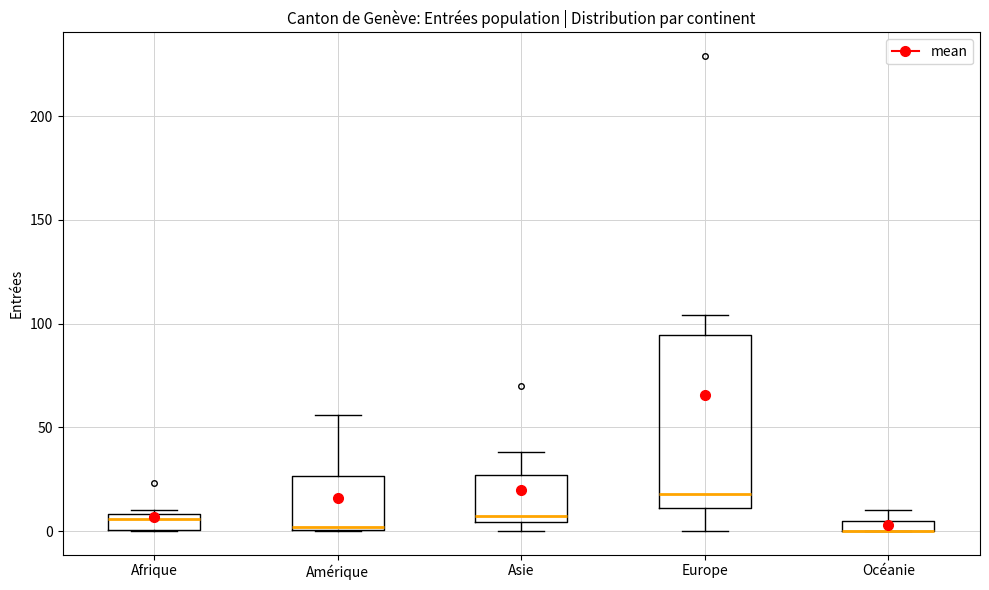

Which box is the tallest, from its lower edge to its upper edge?

Europe